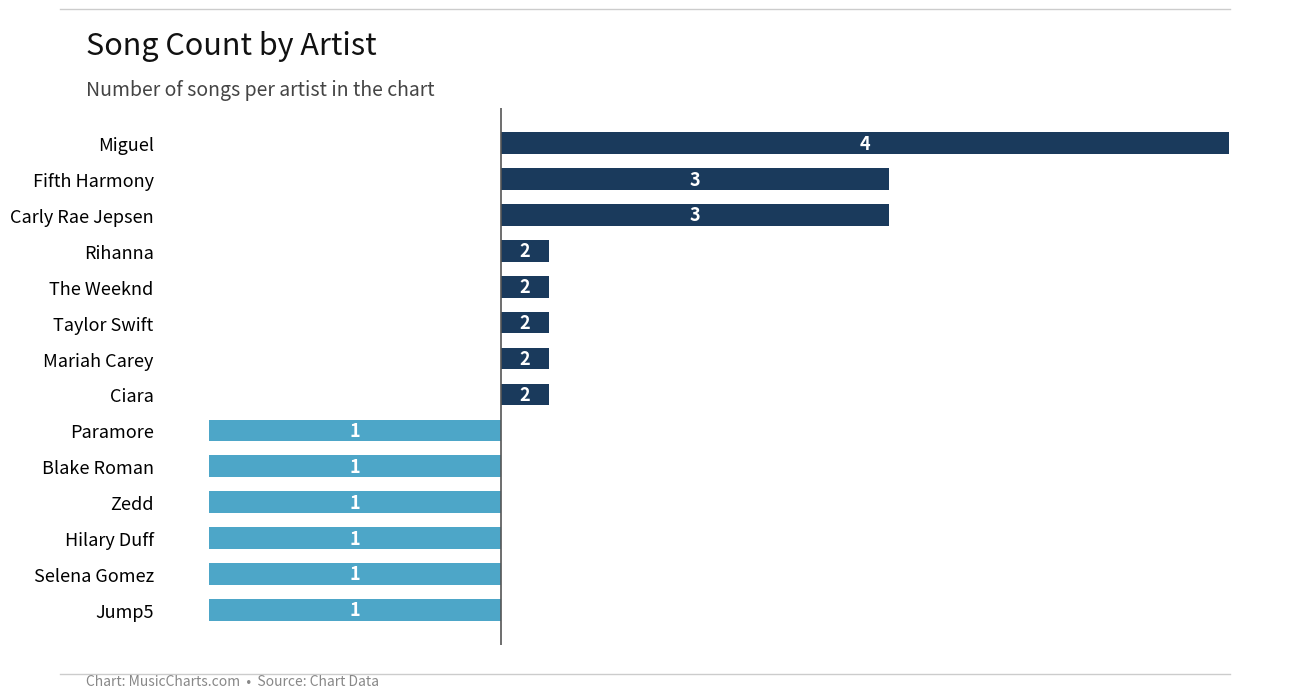

Does the chart contain any negative values?

Yes